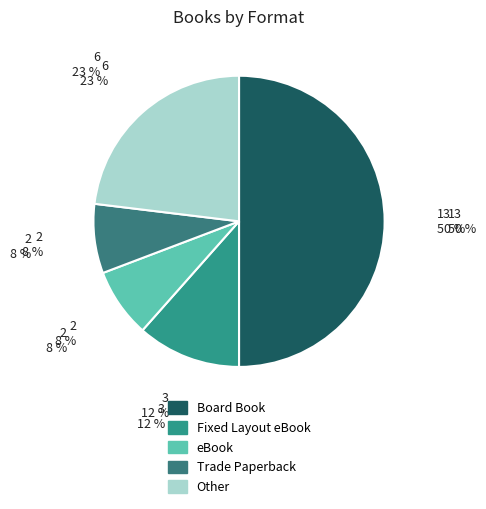

How many slices are in this pie chart?

5